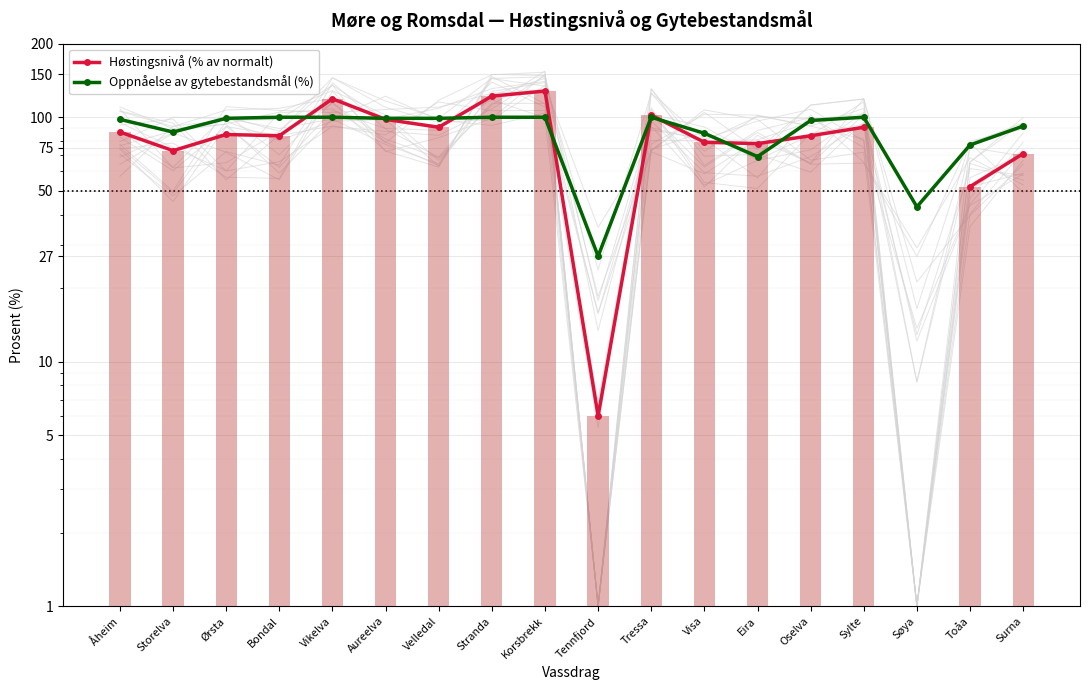

Is it true that Oppnåelse av gytebestandsmål (%) equals 92.0 at Surna?

True